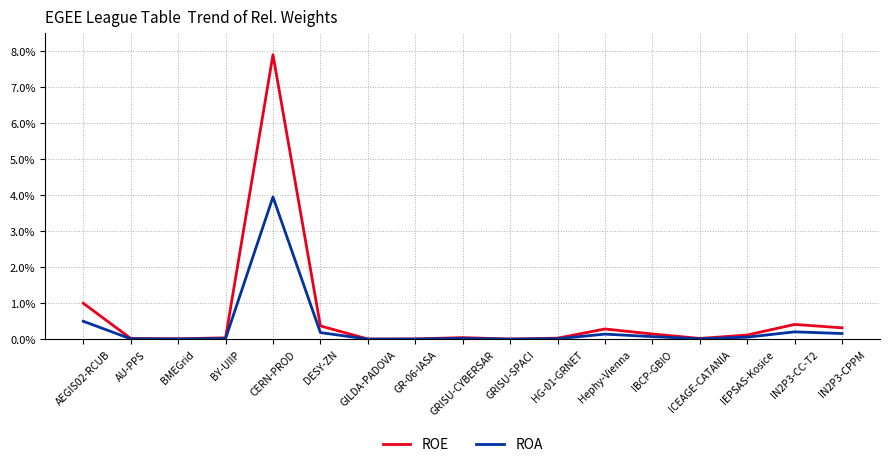

Which label corresponds to the largest value in the chart?

CERN-PROD